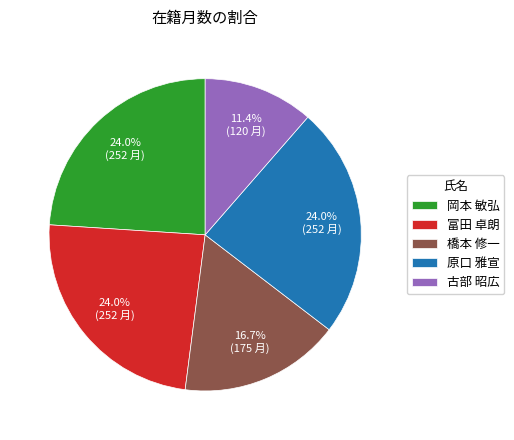

Does 原口 雅宣 account for over 50% of the chart?

No